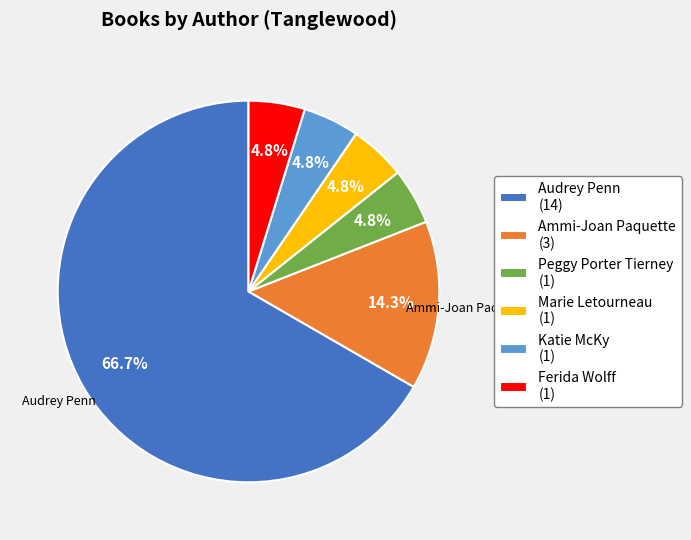

How many slices are in this pie chart?

6